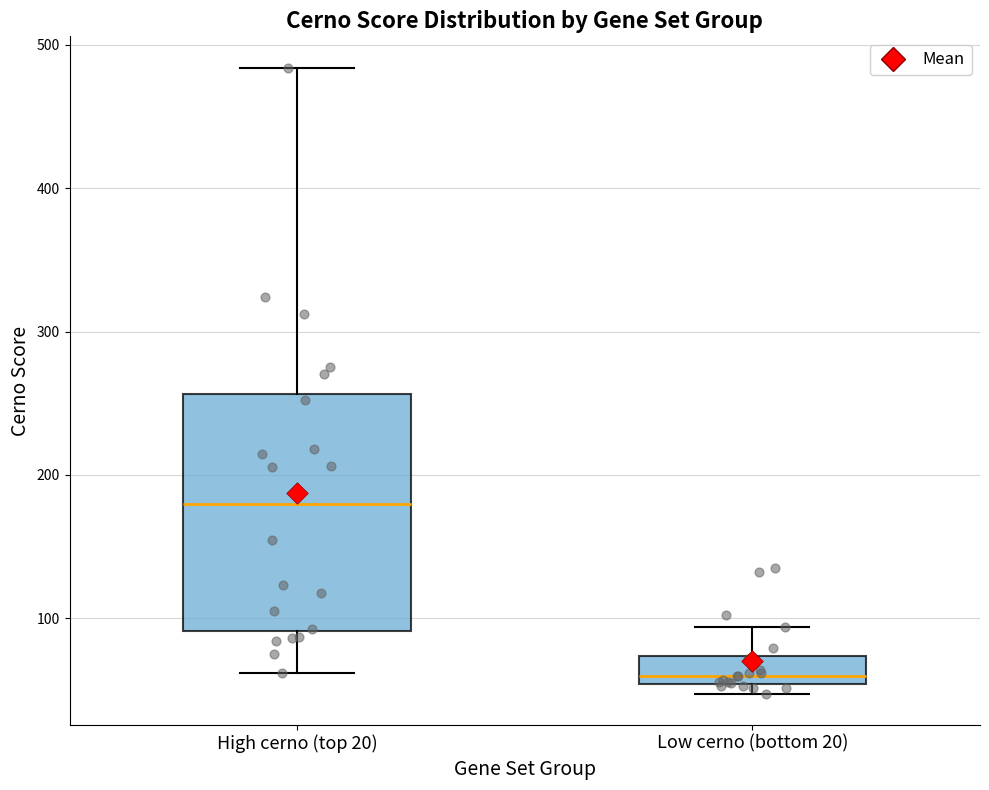

Which box's median line is the highest?

High cerno (top 20)